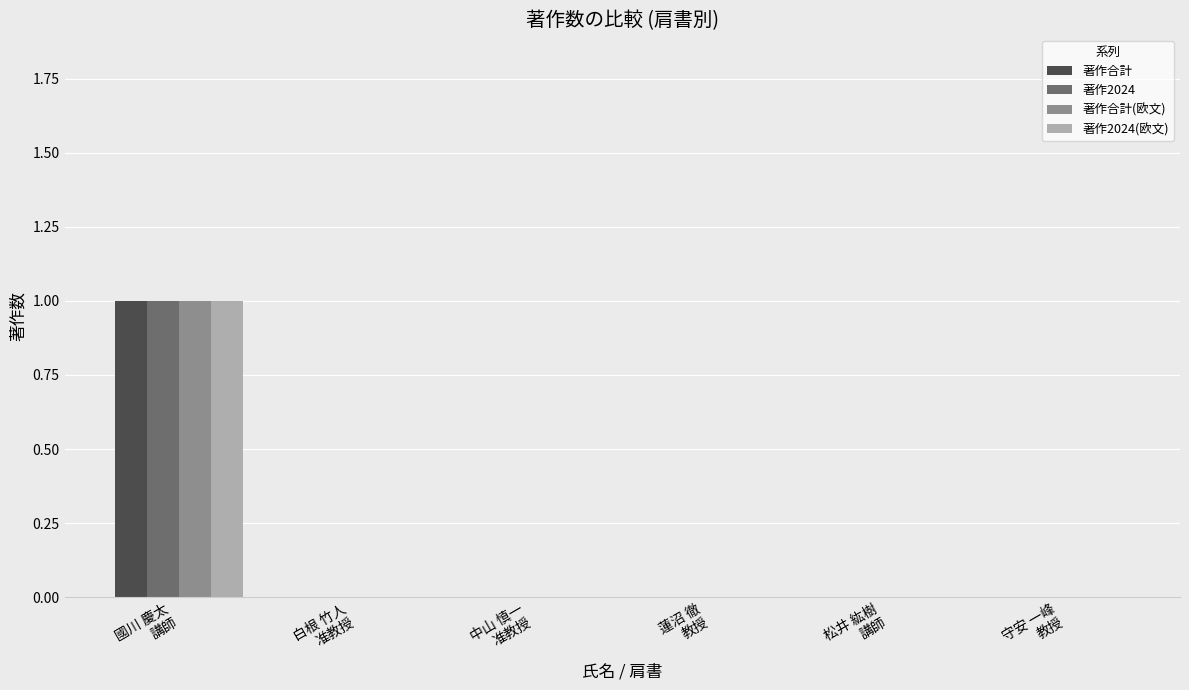

How many groups of bars are there?

6